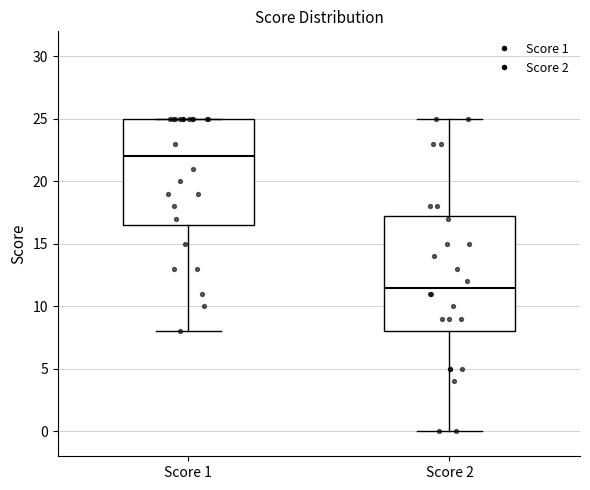

Which box's median line is the lowest?

Score 2